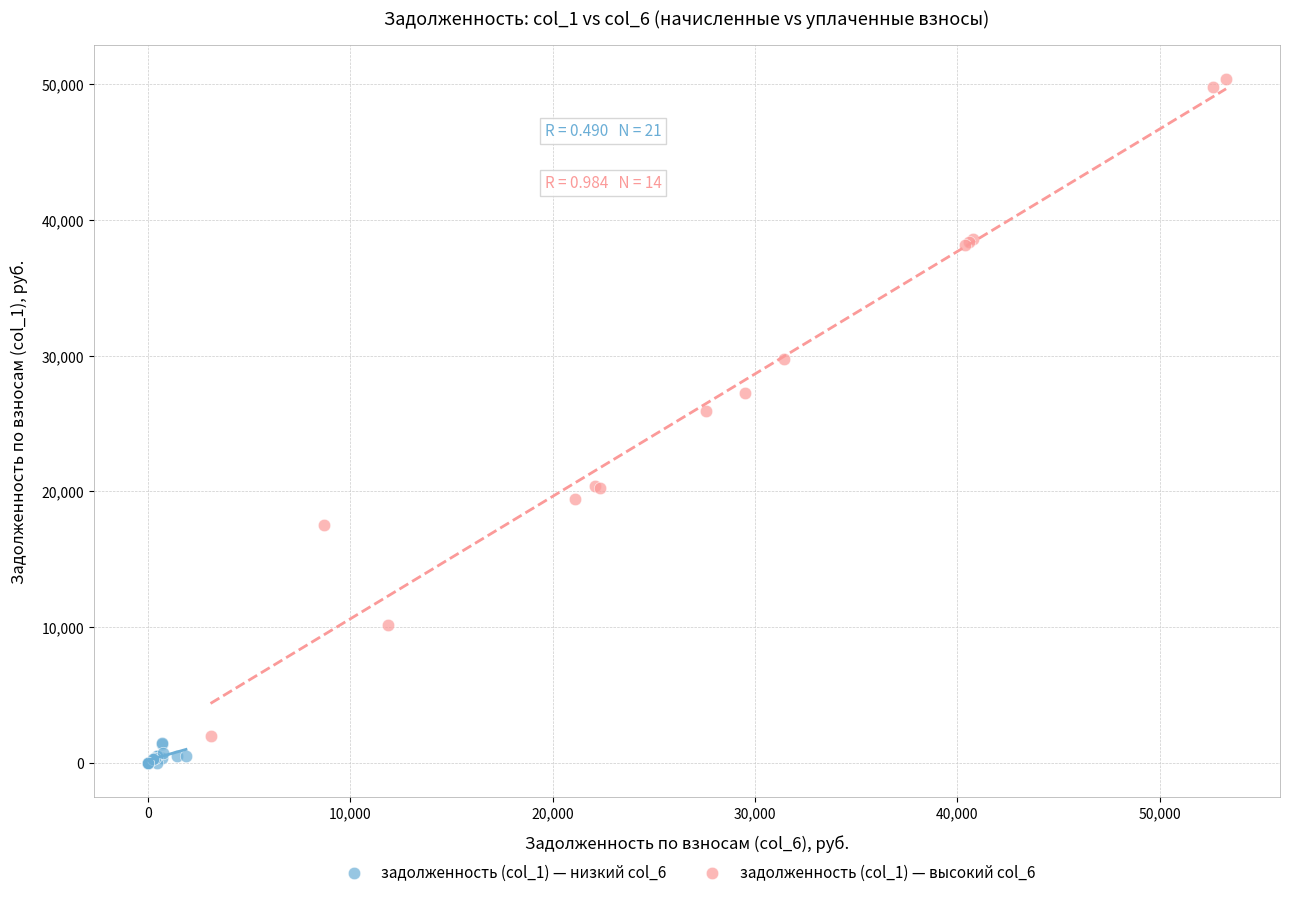

Which series contains the highest Y value?

задолженность (col_1) — высокий col_6